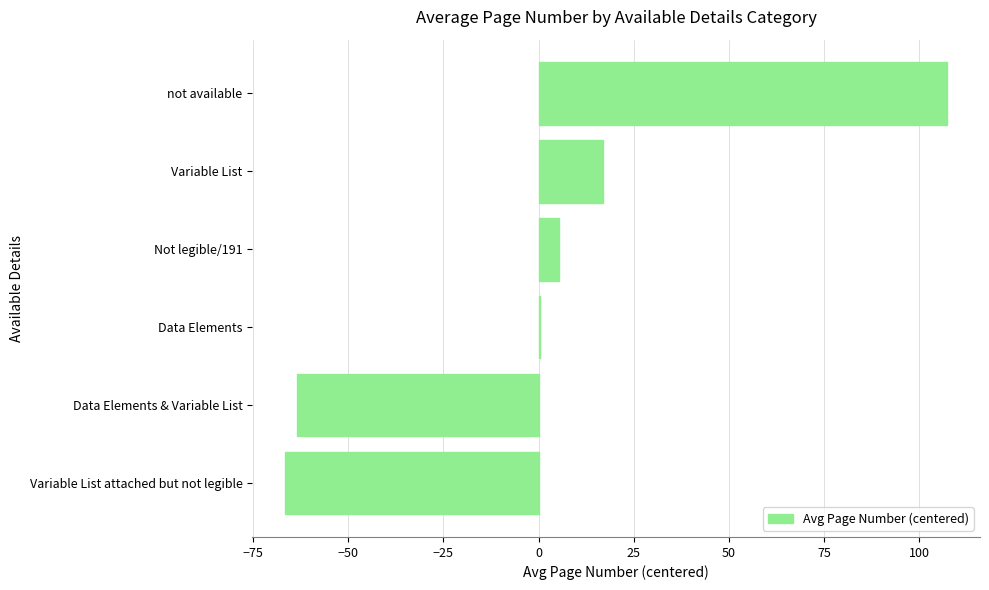

Does the chart contain stacked bars?

No